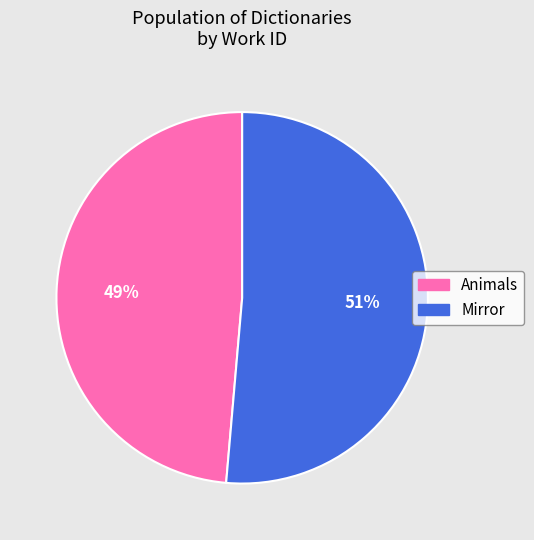

Do Animals and Mirror together represent more than half of the pie?

Yes